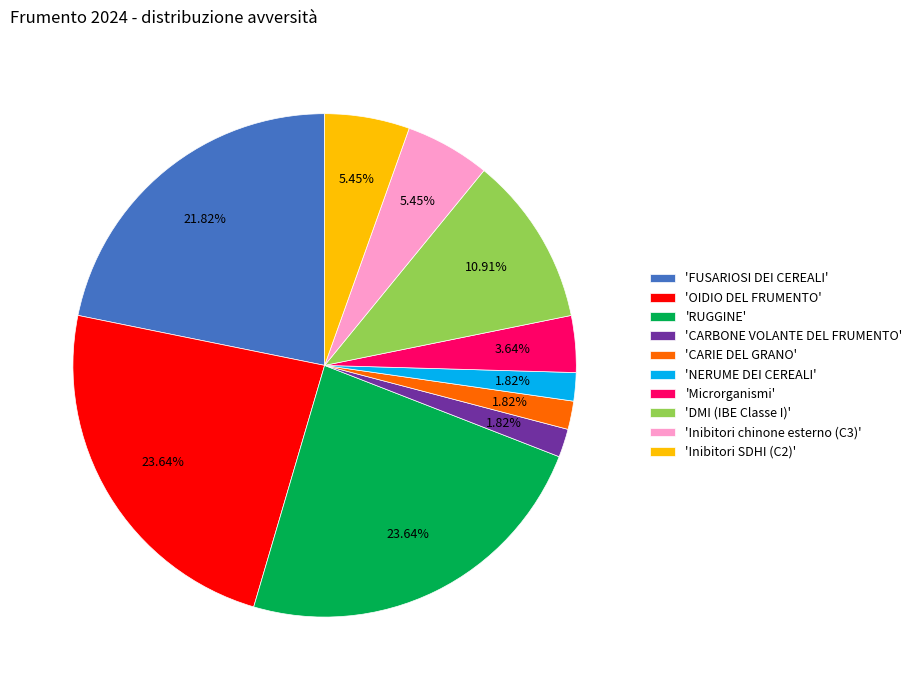

Is there a majority slice in this chart?

No